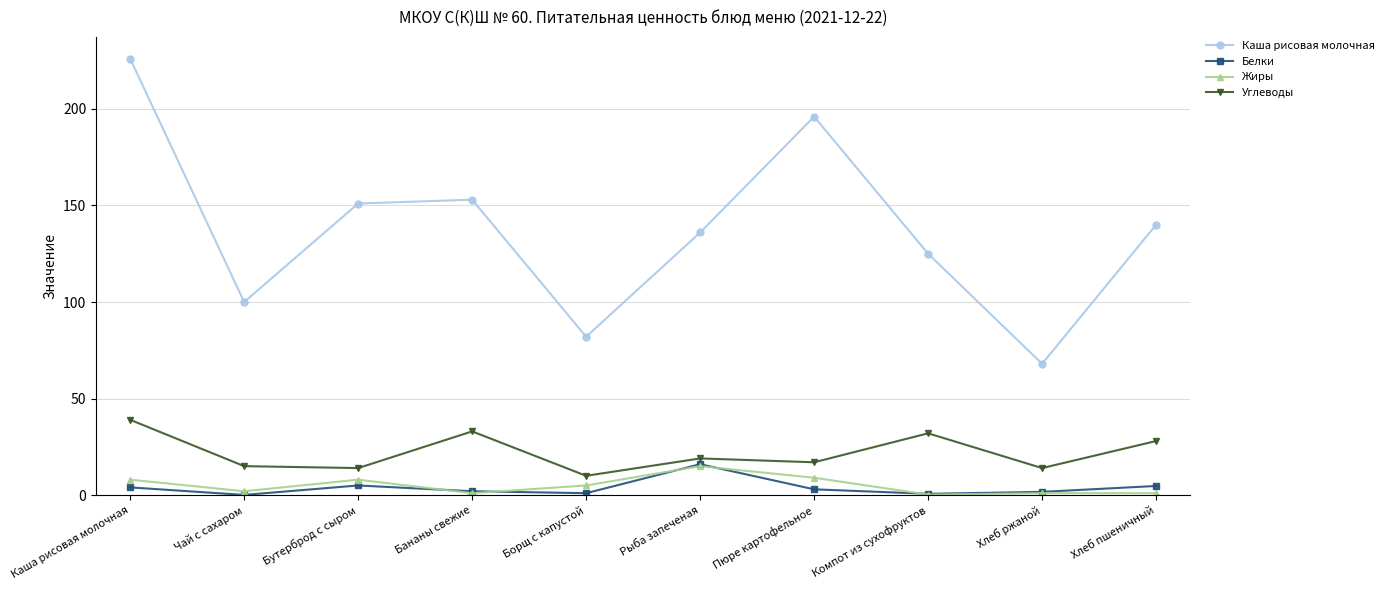

Is the value of Жиры at Хлеб ржаной greater than the value of Каша рисовая молочная at Хлеб пшеничный?

No